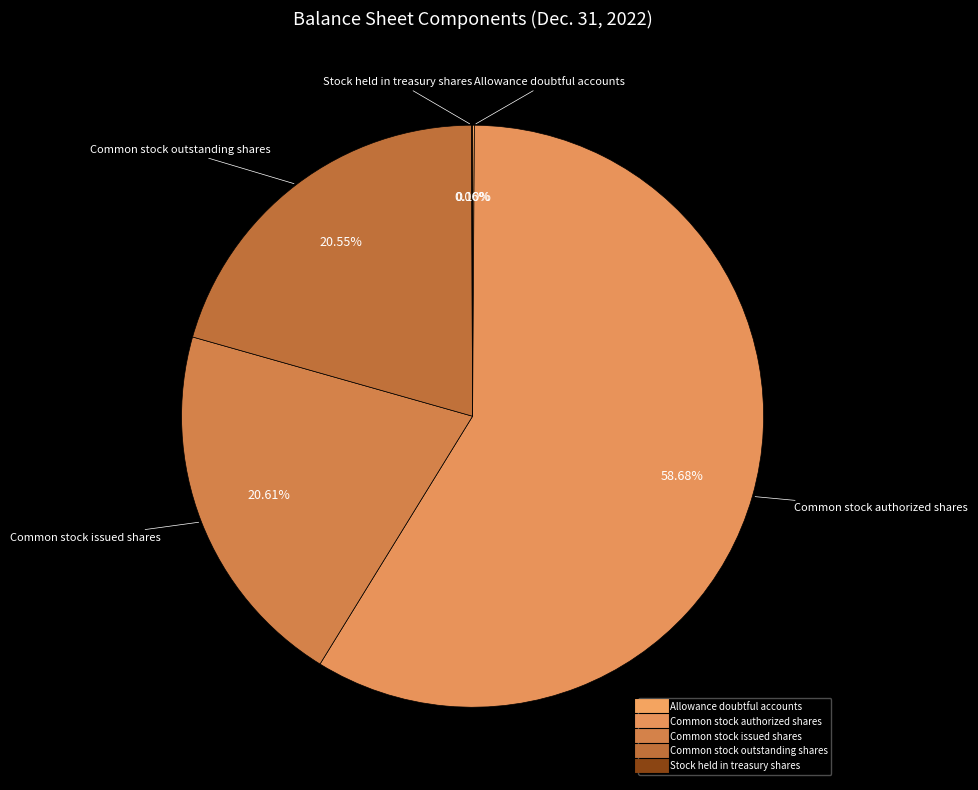

To the nearest percent, what portion does Common stock outstanding shares represent?

21%